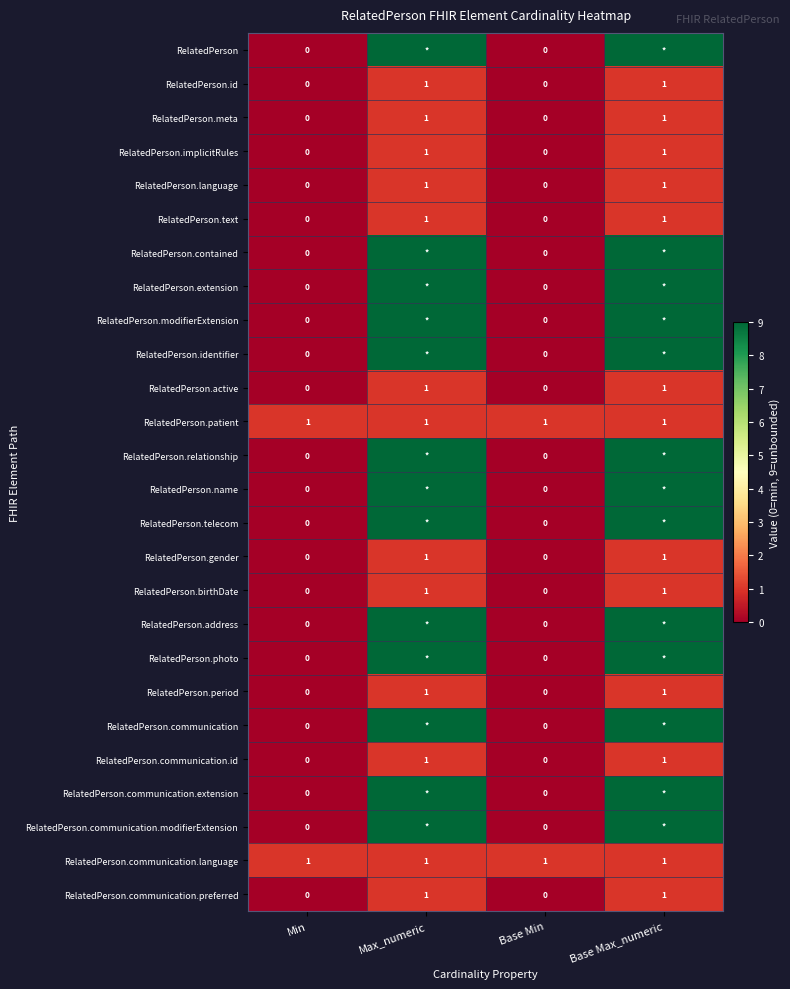

At how many categories does at least one series exceed 6?

2